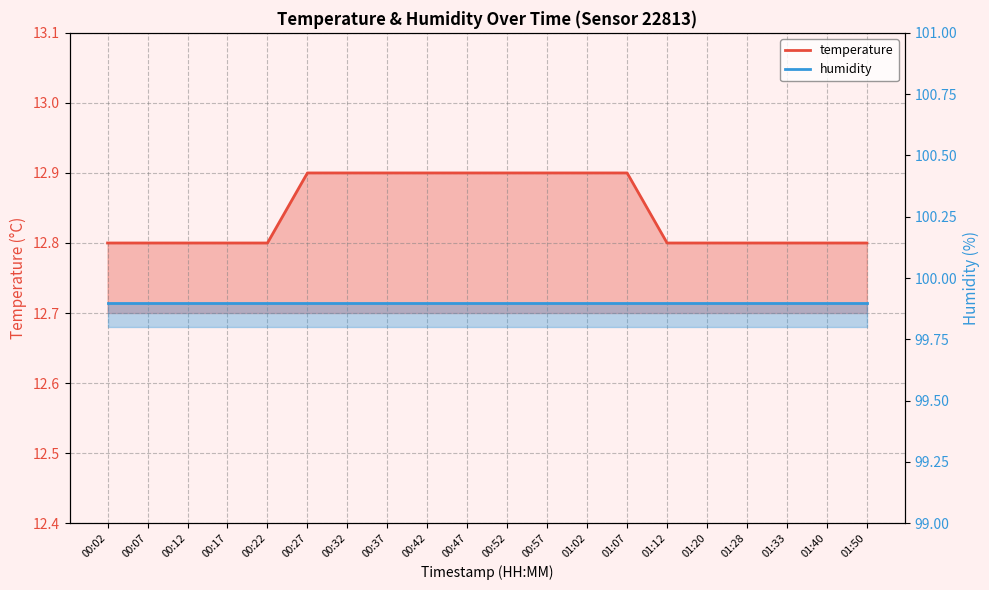

List the labels in order of value, largest first.

00:27, 00:32, 00:37, 00:42, 00:47, 00:52, 00:57, 01:02, 01:07, 00:02, 00:07, 00:12, 00:17, 00:22, 01:12, 01:20, 01:28, 01:33, 01:40, 01:50